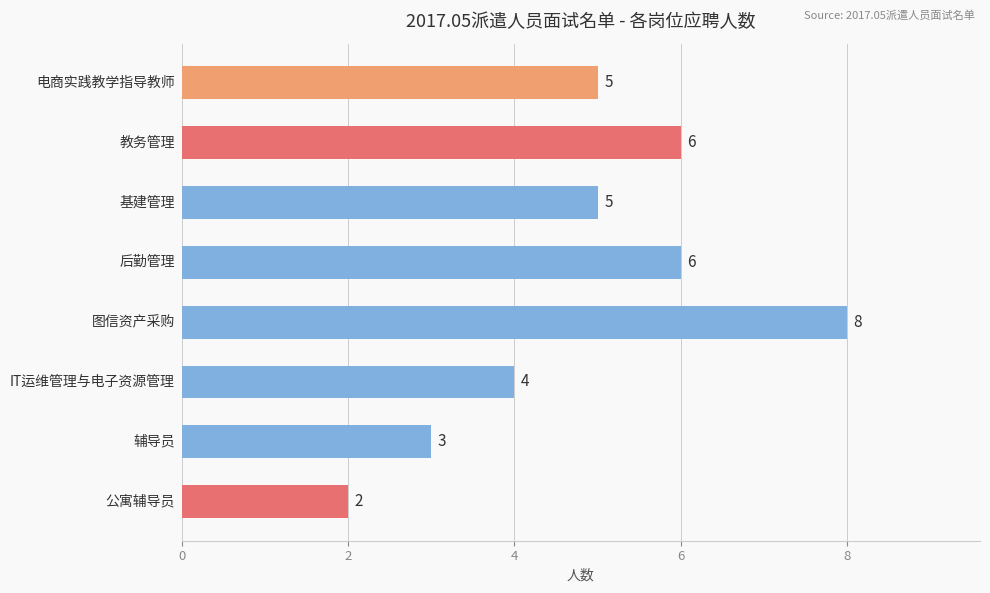

What is the average value?

5